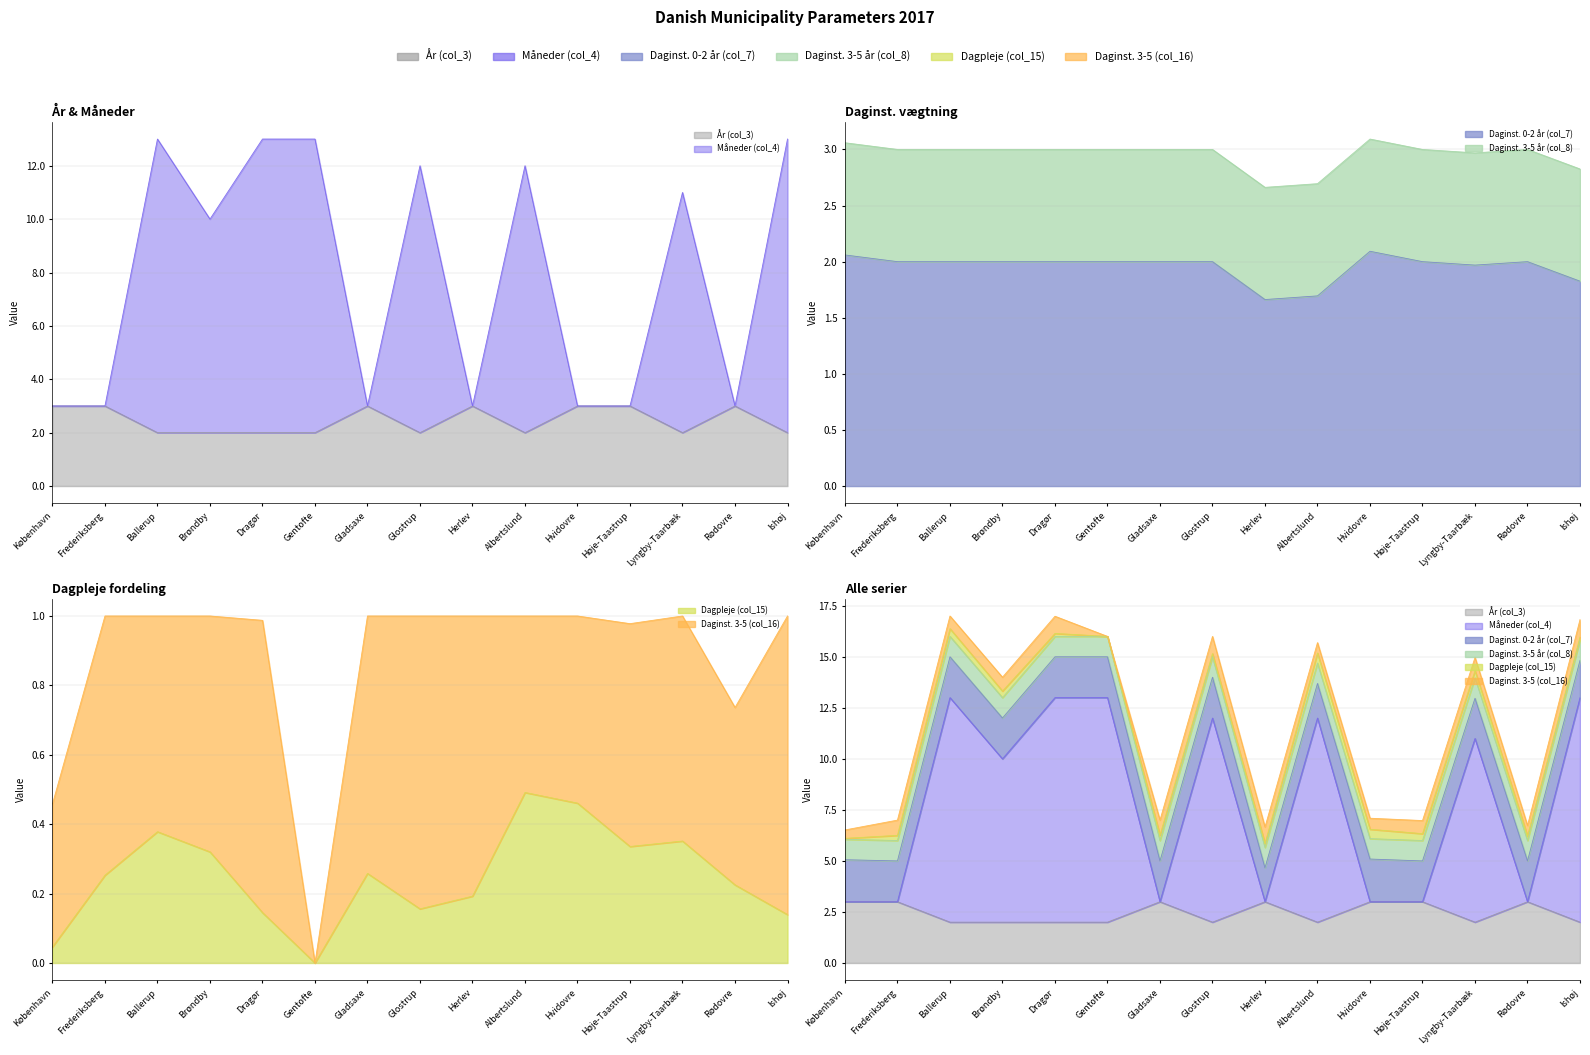

Which series changed the most between Ballerup and Gladsaxe?

Måneder (col_4)